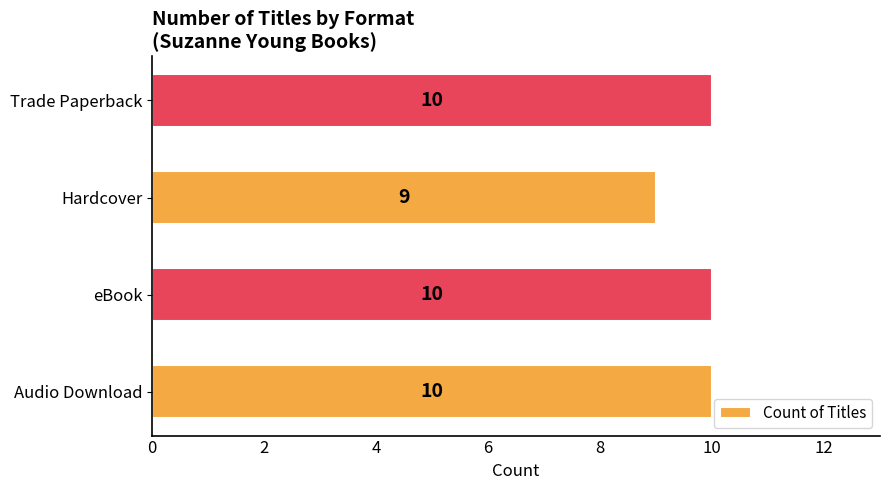

Is it true that the value at Audio Download is 16?

False